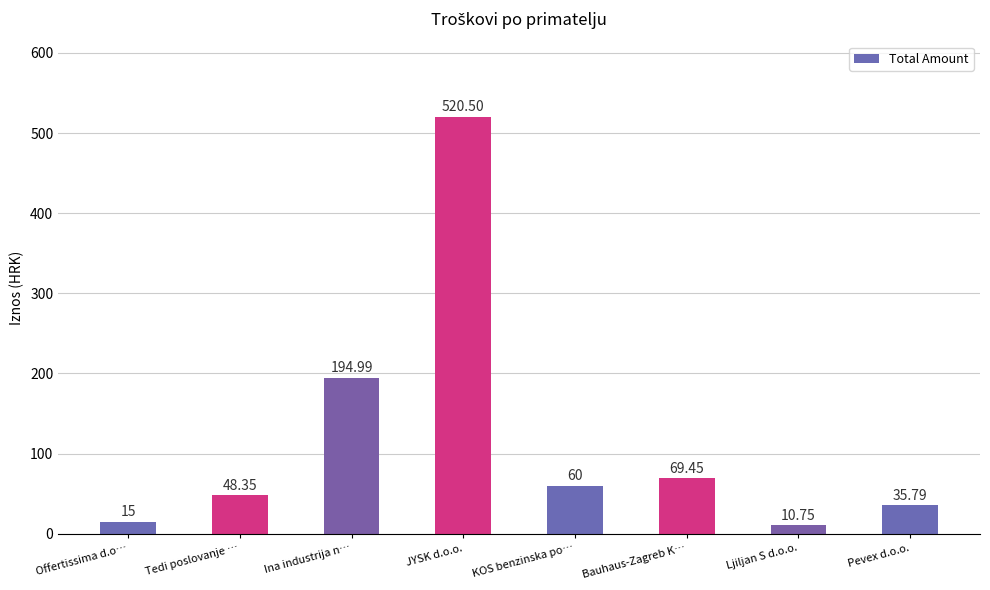

At which category does the chart reach its peak across all series?

JYSK d.o.o.